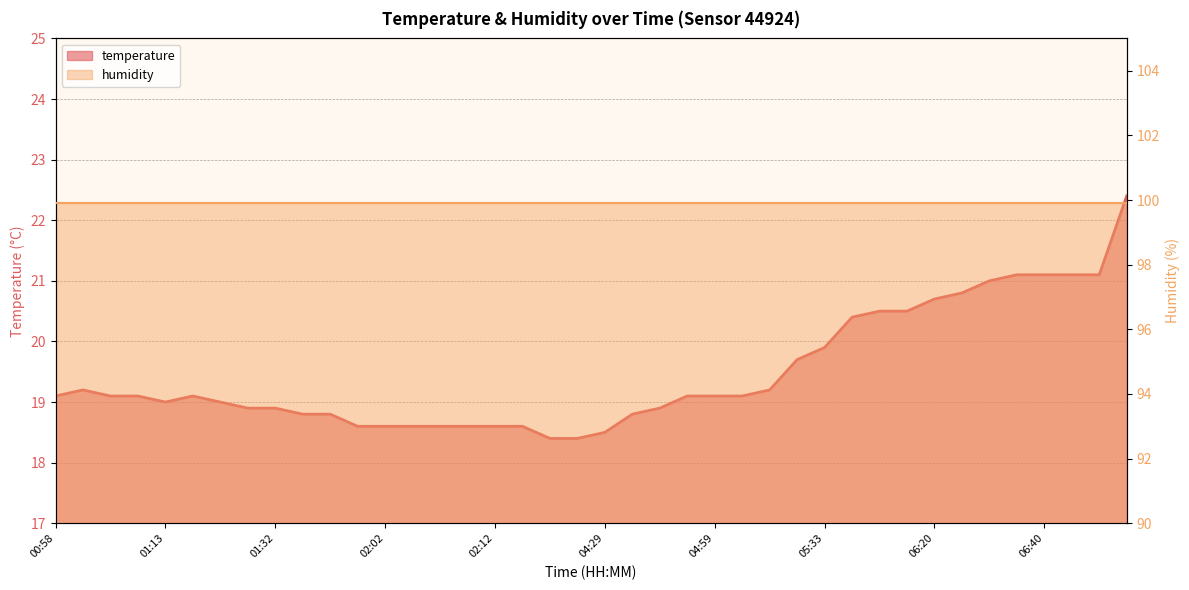

Where is the first local minimum?

01:13